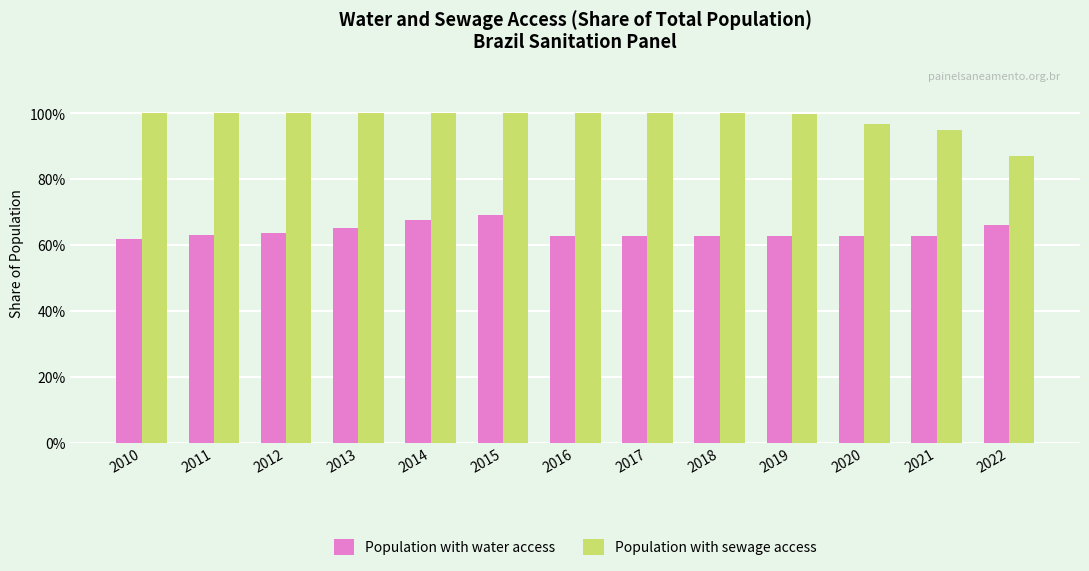

Which has a higher value, 2019 or 2010?

2019